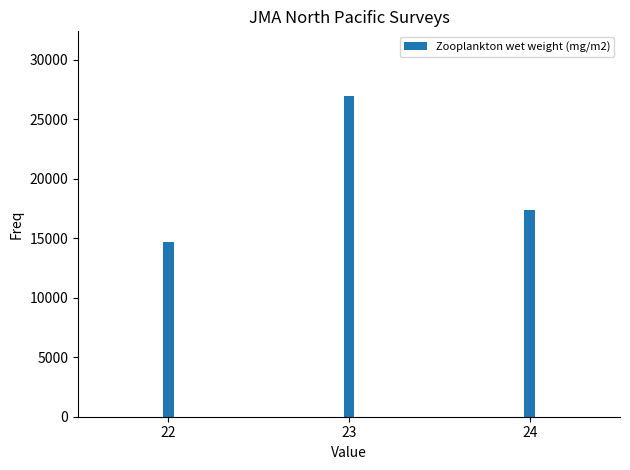

True or false: the data shows 27000 at 23.

True